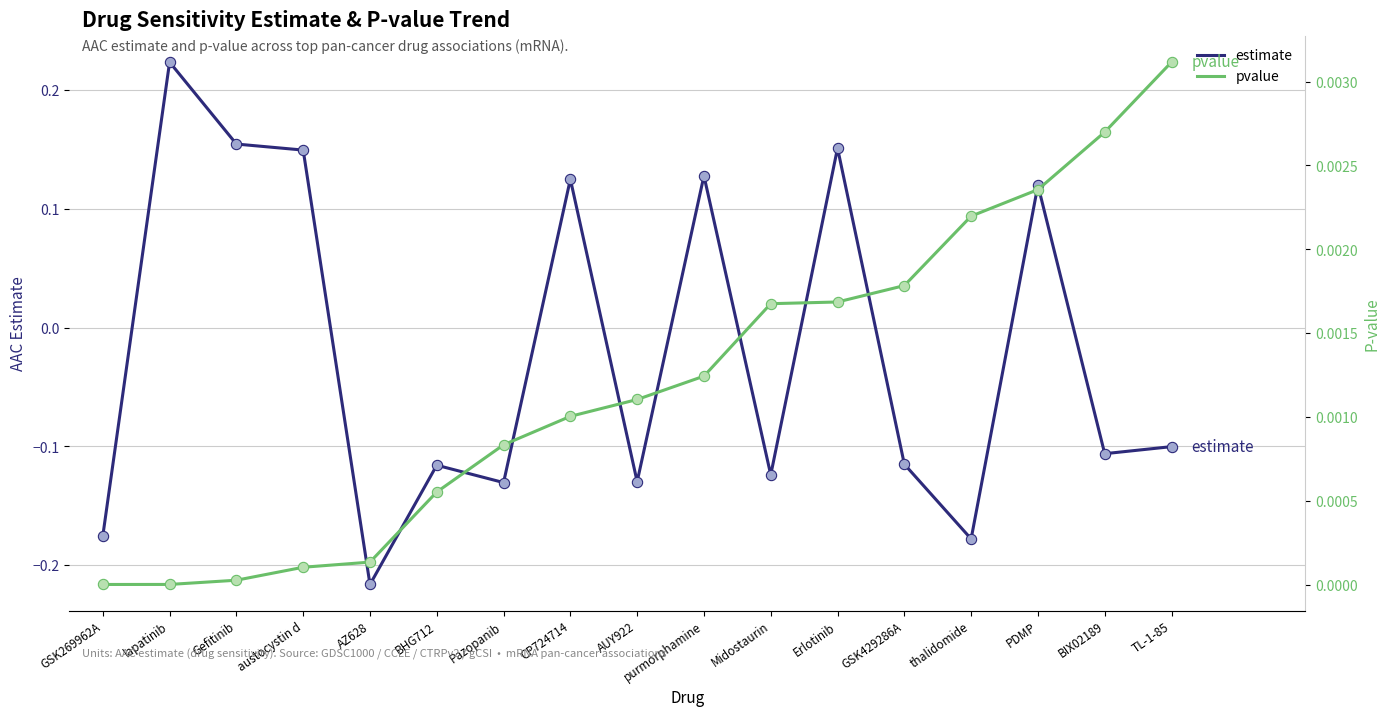

At how many categories does at least one series exceed 0?

17